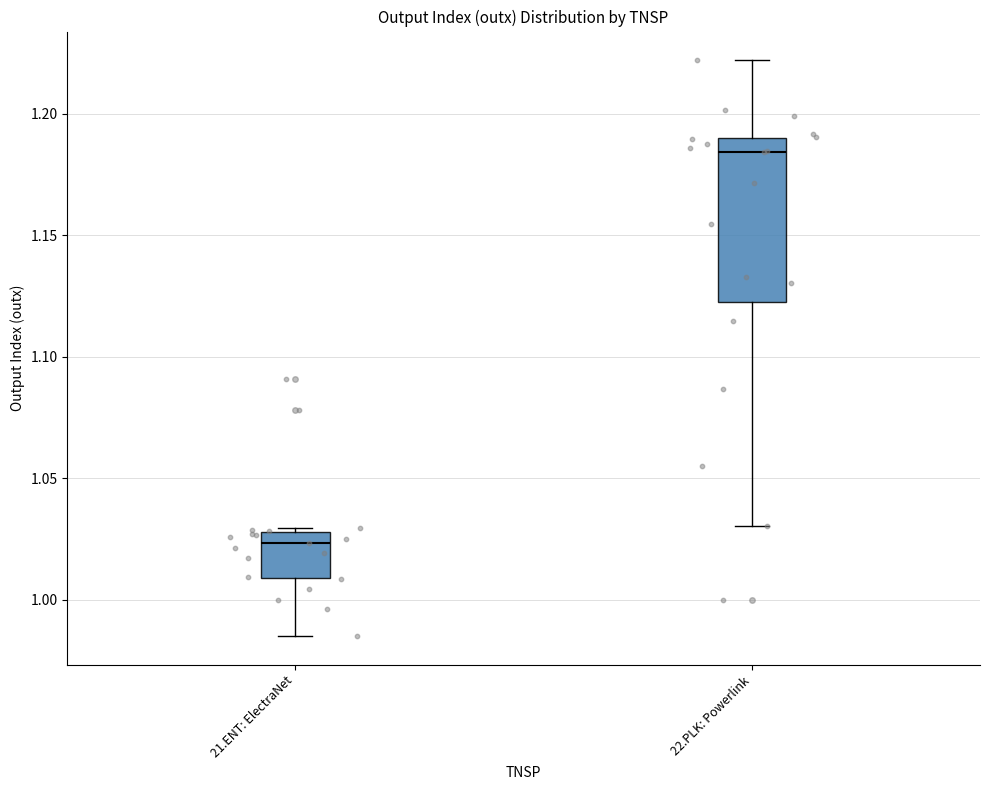

Reading left to right, read every box against the y-axis: the position of its median line, the range the box covers, and the ends of its whiskers. The values are not printed on the chart, so give them approximately, as read against the axis.

21.ENT: ElectraNet: median 1.025, box 1.010 to 1.030, whiskers 0.985 to 1.030 (just above the box's upper edge)
22.PLK: Powerlink: median 1.185, box 1.125 to 1.190, whiskers 1.030 to 1.220